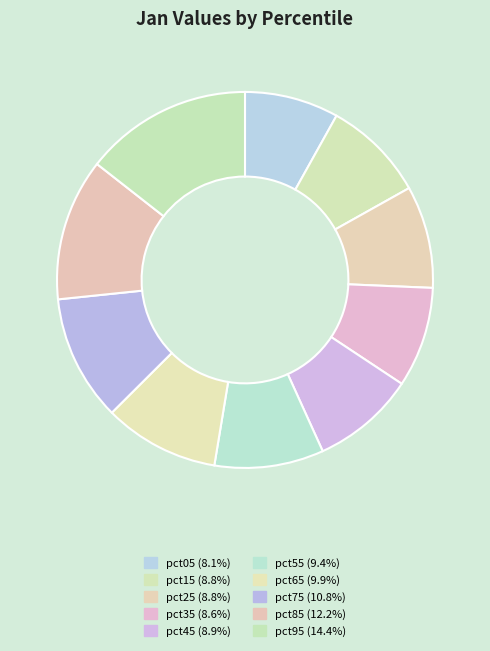

Which category has the biggest portion of the pie?

pct95